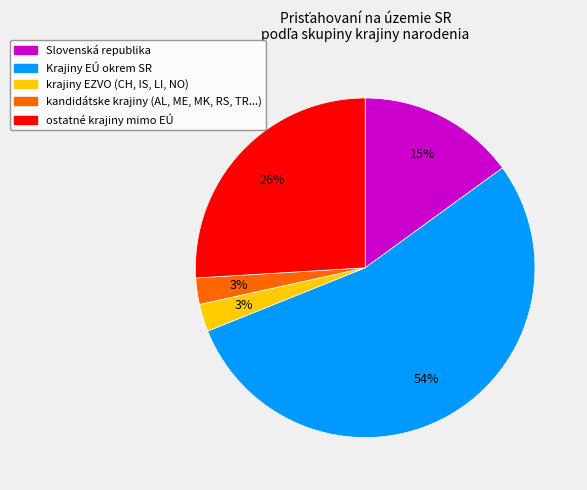

Is the sum of Krajiny EÚ okrem SR and Slovenská republika greater than half?

Yes